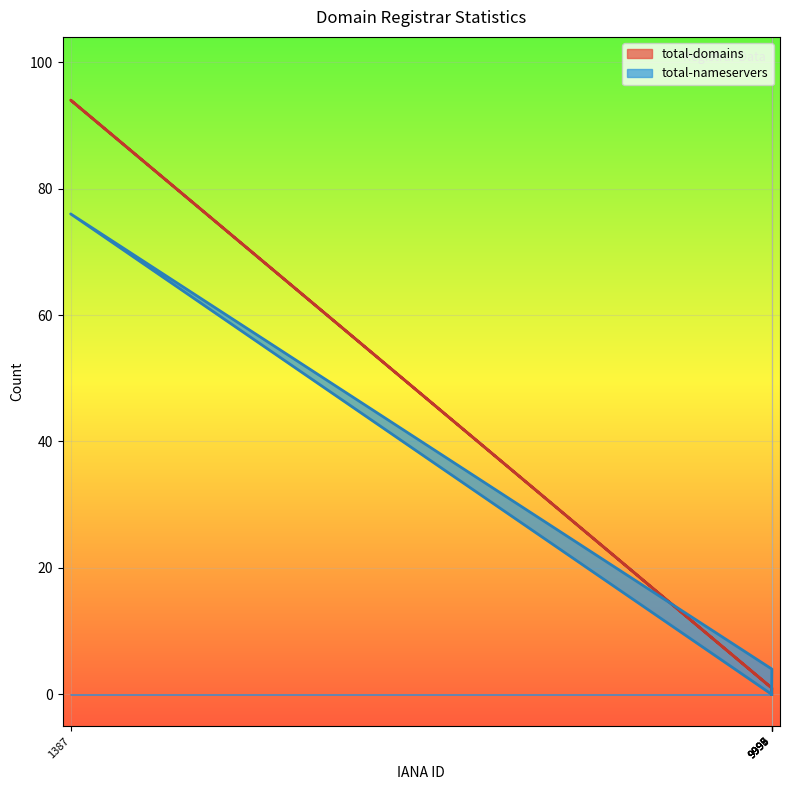

How many categories are shown in the chart?

6